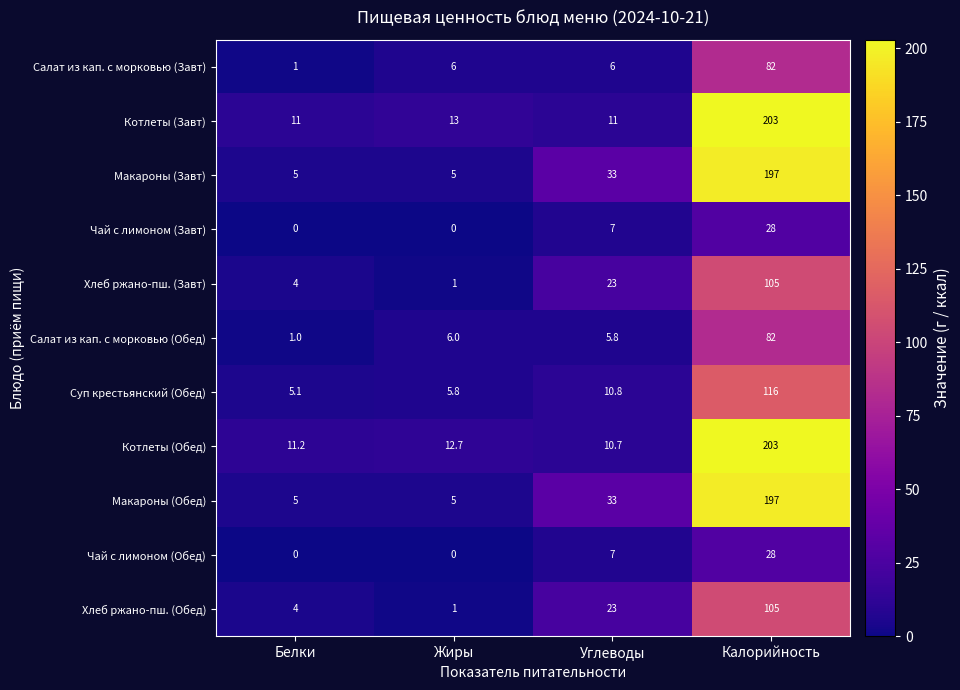

Which series has the largest range (max minus min)?

Котлеты (Обед)